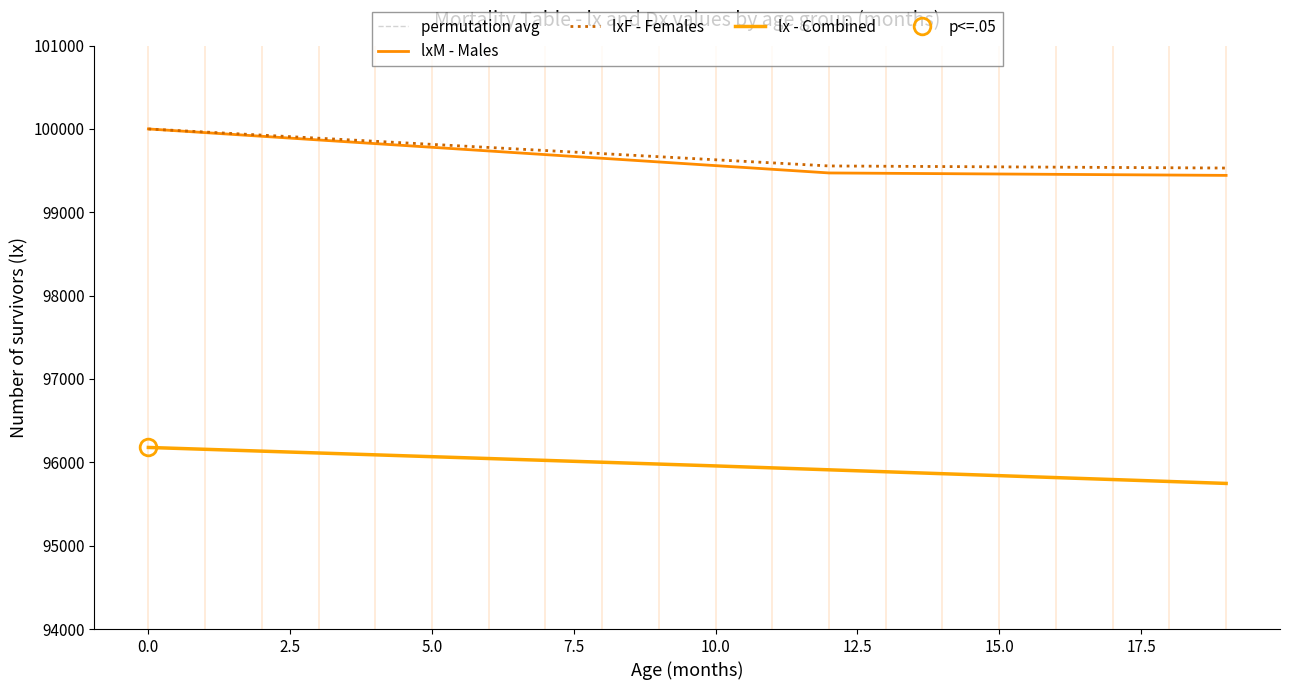

Reading left to right, extract all data points from this chart.

permutation avg: 96178.7	96156.5	96134.3	96112.2	96090.0	96067.8	96045.7	96023.5	96001.3	95979.2	95957.0	95933.7	95910.3	95887.0	95863.7	95840.3	95817.0	95793.7	95770.3	95747.0
lxM - Males: 100000.0	99956.0	99912.0	99868.0	99824.0	99780.0	99736.0	99692.0	99648.0	99604.0	99560.0	99516.0	99472.0	99467.8	99463.7	99459.5	99455.3	99451.2	99447.0	99442.8
lxF - Females: 100000.0	99963.0	99926.0	99889.0	99852.0	99815.0	99778.0	99741.0	99704.0	99667.0	99630.0	99593.0	99556.0	99552.4	99548.8	99545.2	99541.7	99538.1	99534.5	99530.9
lx - Combined: 96178.7	96156.5	96134.3	96112.2	96090.0	96067.8	96045.7	96023.5	96001.3	95979.2	95957.0	95933.7	95910.3	95887.0	95863.7	95840.3	95817.0	95793.7	95770.3	95747.0